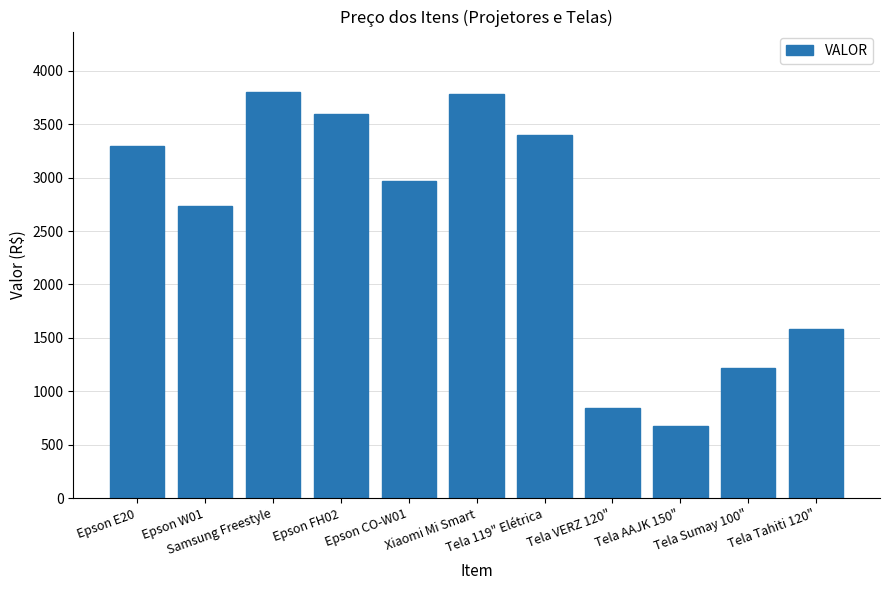

What position from the right is Tela 119" Elétrica?

5